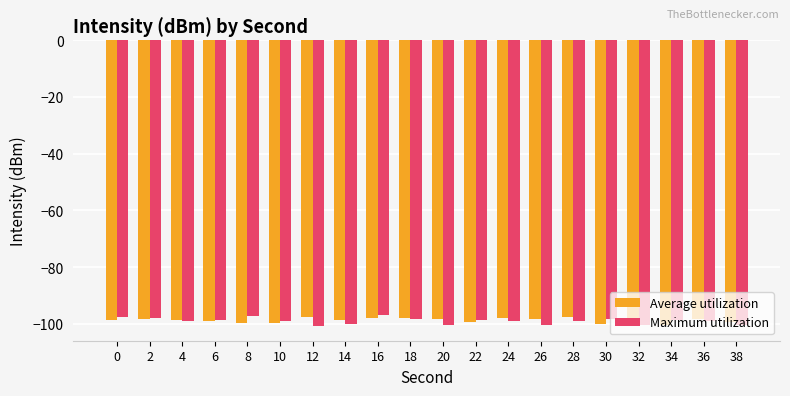

What is the difference between the highest and lowest values at 0?

0.8